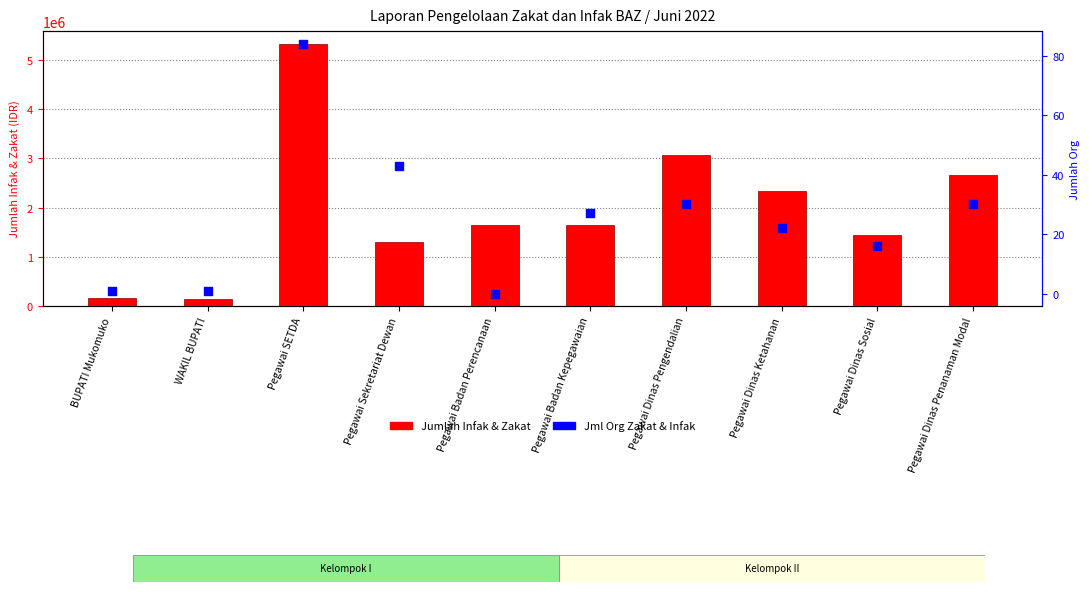

At how many categories does at least one series exceed 3194908?

1